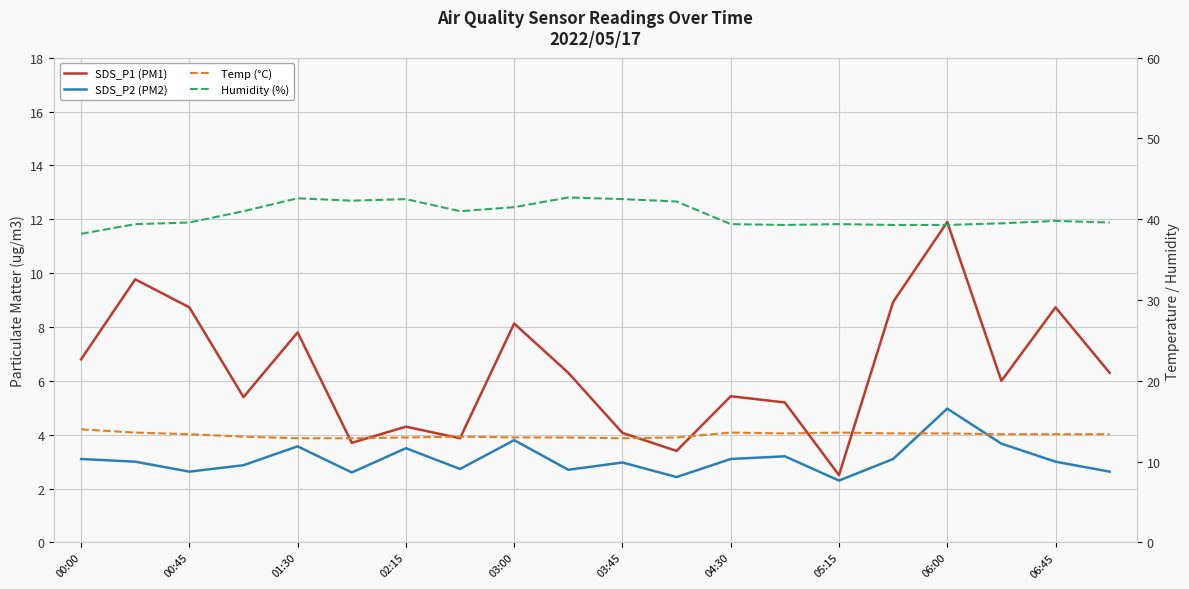

What is the maximum value shown in the chart?

42.7